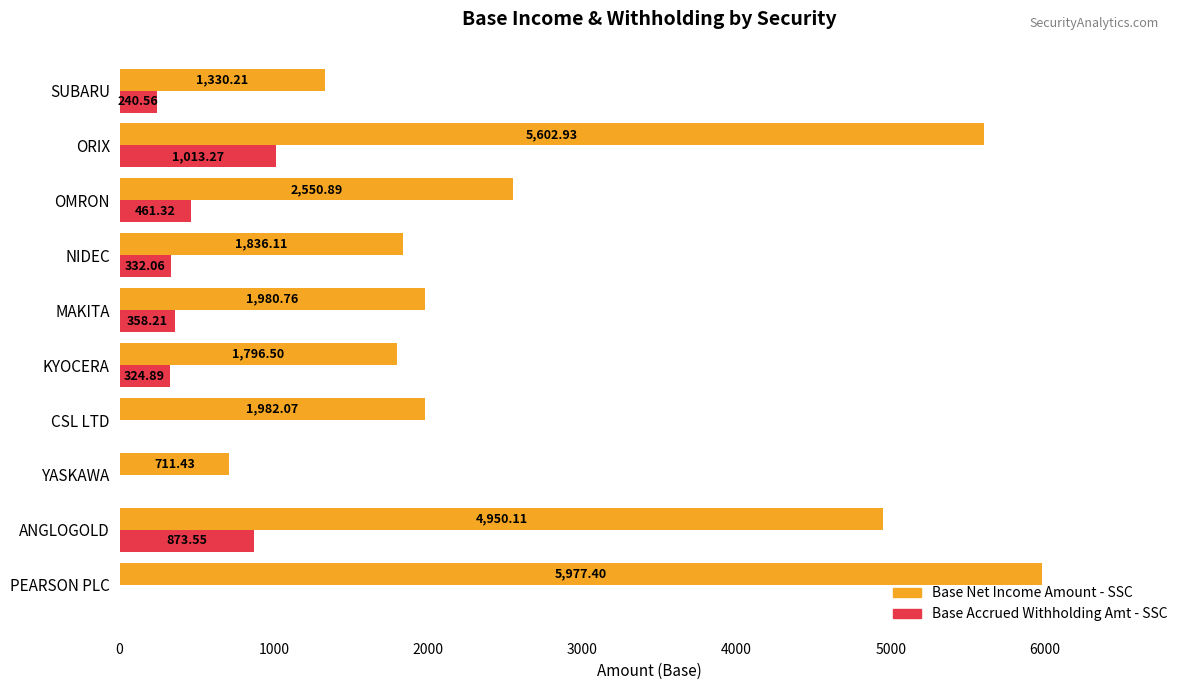

At which label is Base Accrued Withholding Amt - SSC closest to 506?

OMRON